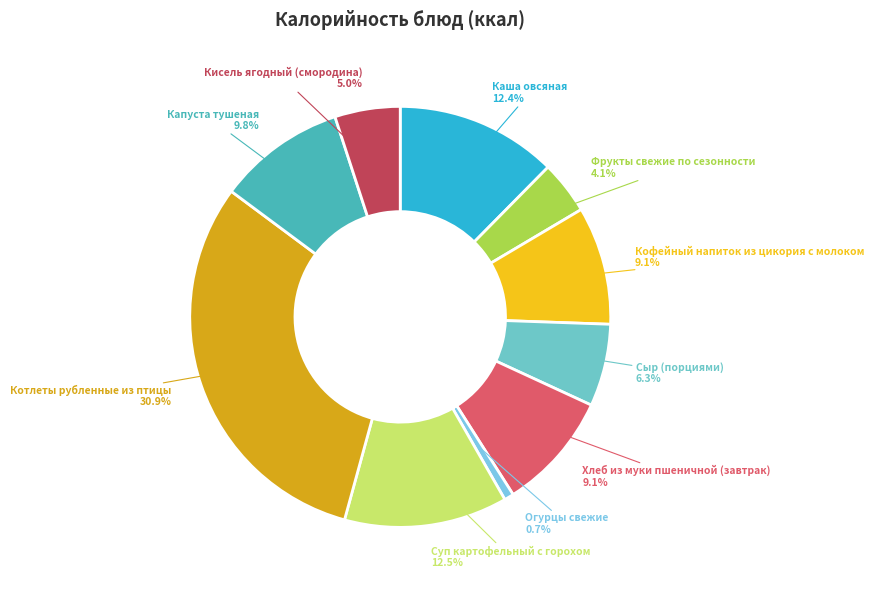

True or false: Огурцы свежие accounts for 15% of the total.

False